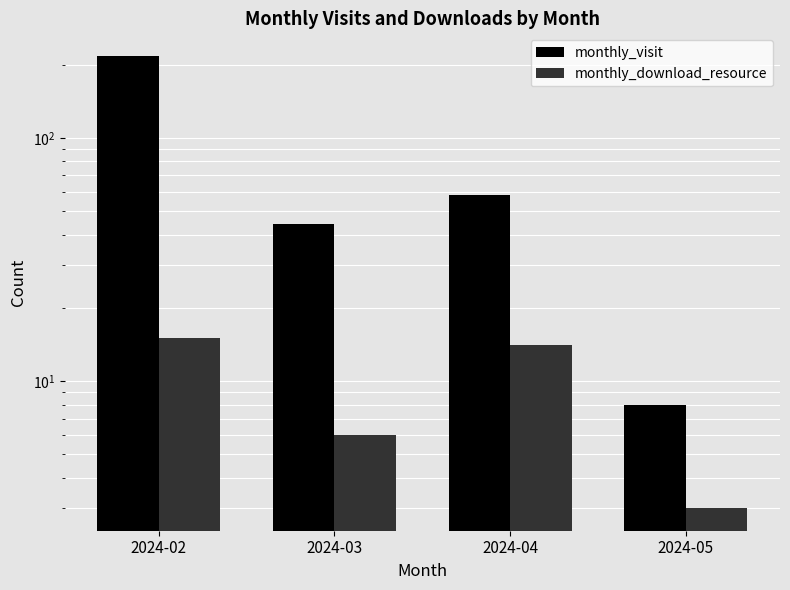

What is the difference between the maximum and second lowest values in the monthly_visit series?

173